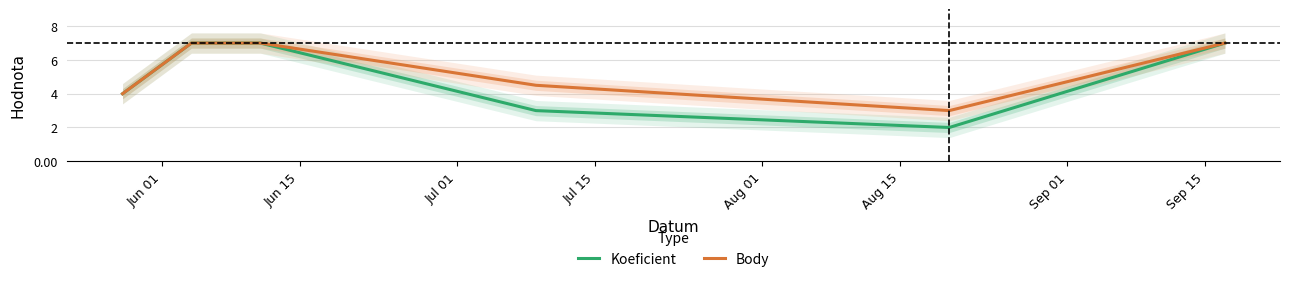

Rank the series by their average value, from lowest to highest.

Koeficient, Body